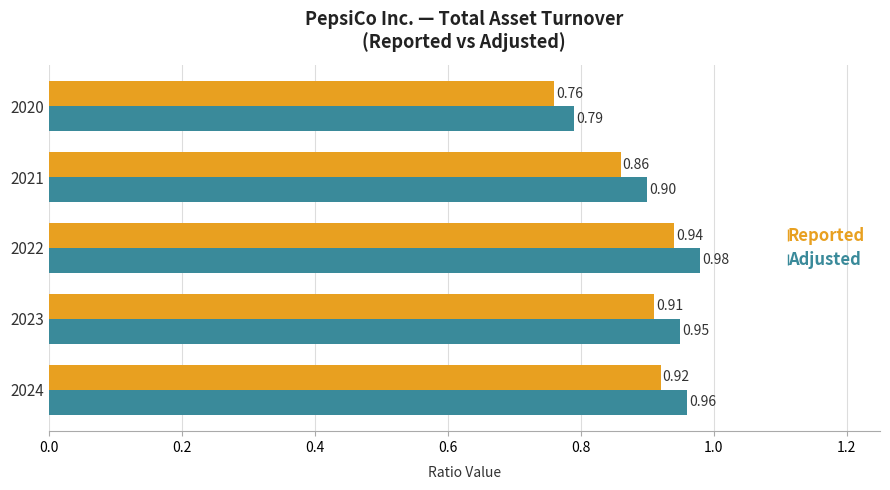

Which series has the largest total across all categories?

Adjusted